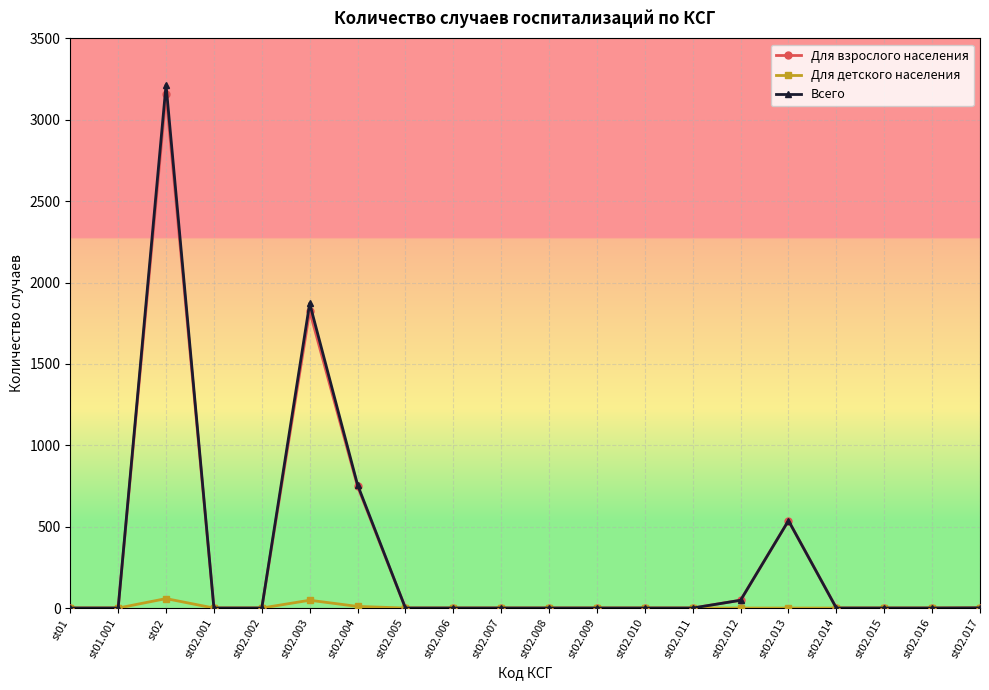

At which category is the sum across all series the highest?

st02